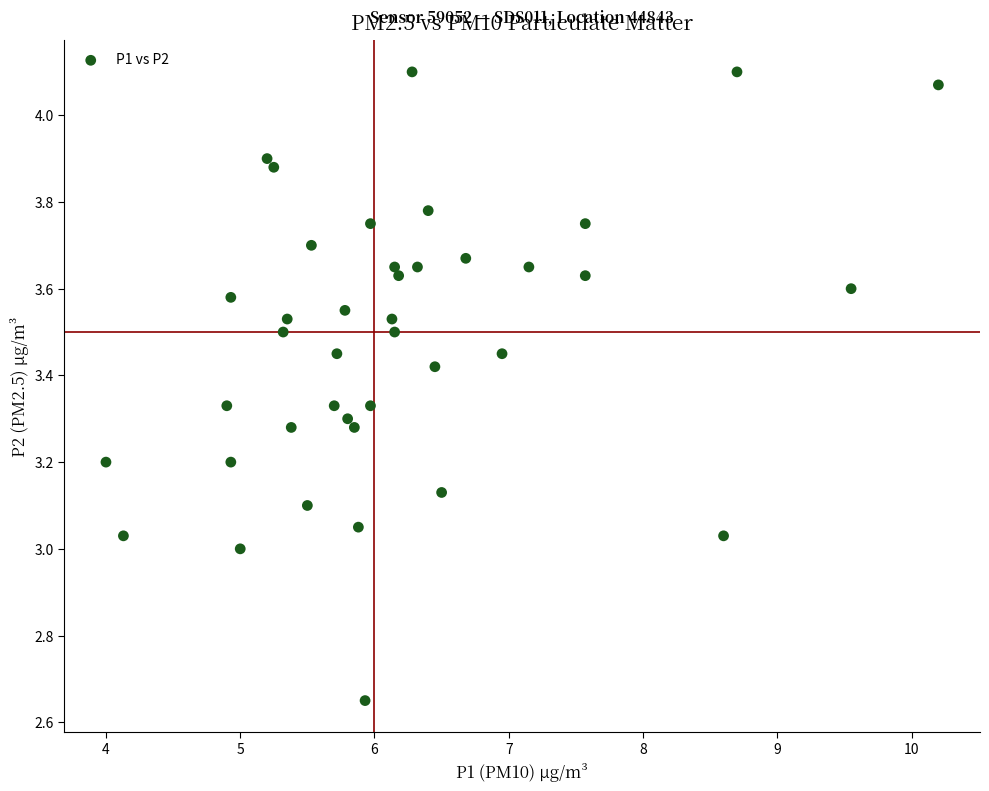

What is the range of X values (max minus min)?

6.2